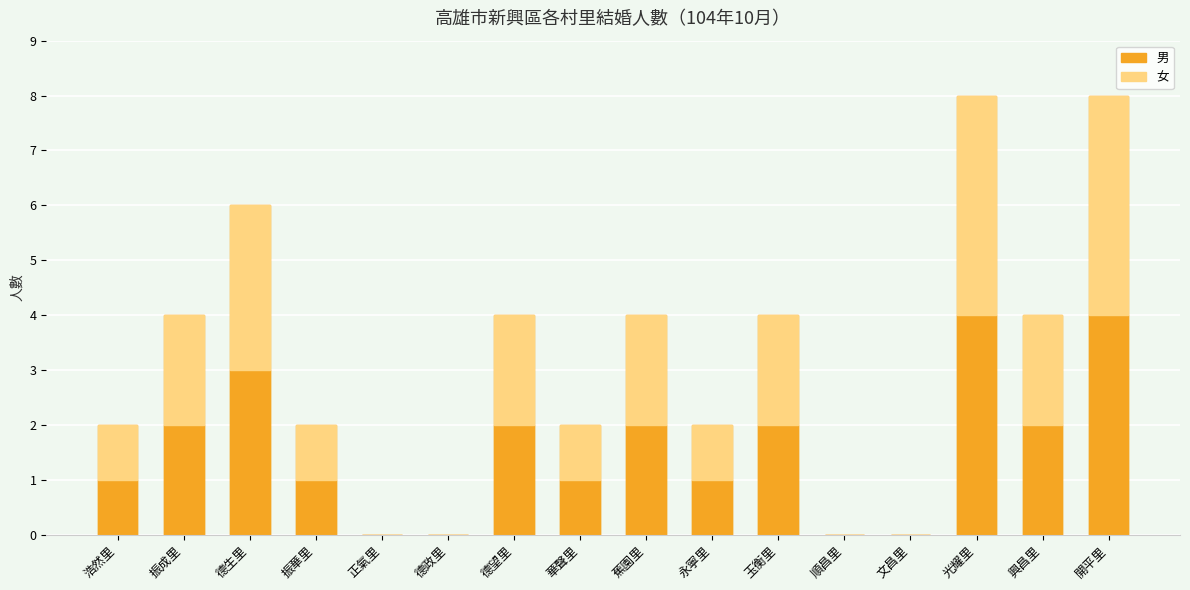

At which label does 男 first exceed 2?

德生里